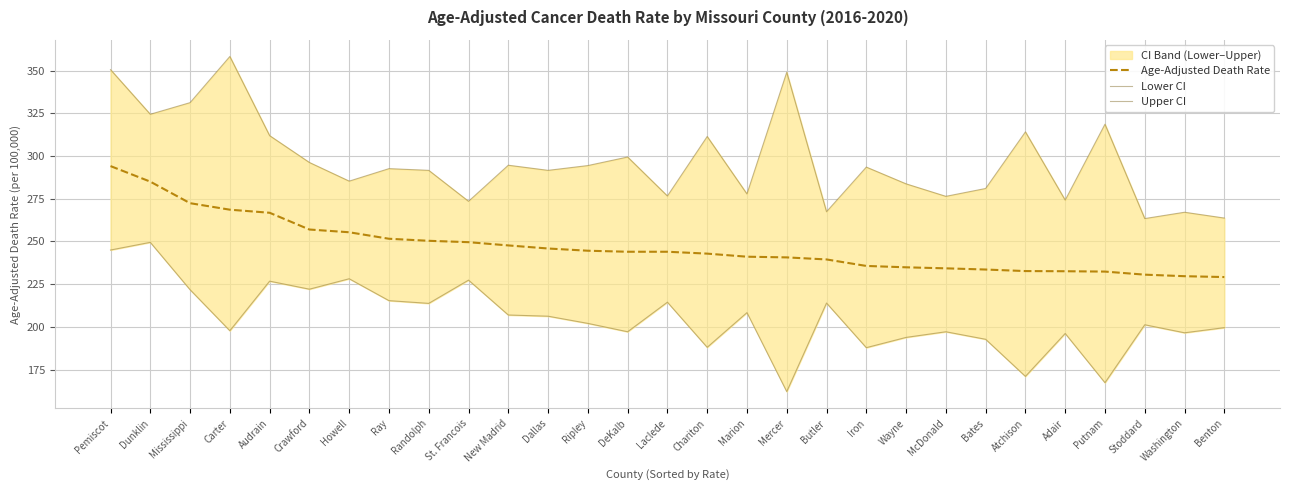

Rank the series by their average value, from highest to lowest.

Upper CI, Age-Adjusted Death Rate, Lower CI